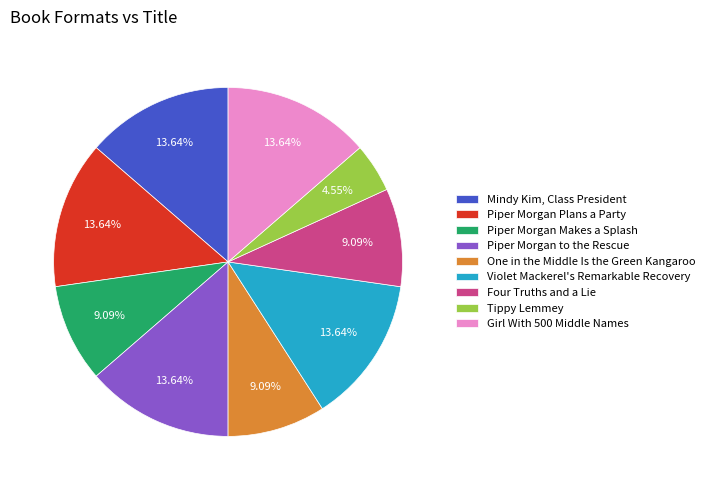

Which category has the smallest portion of the pie?

Tippy Lemmey